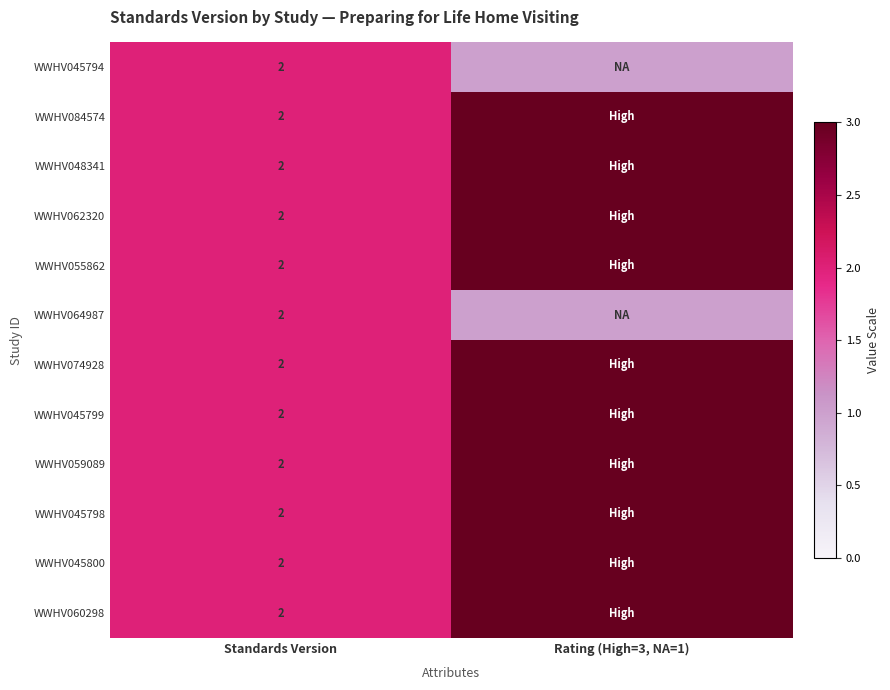

The WWHV045794 series shows 1 at Standards Version. True or false?

False